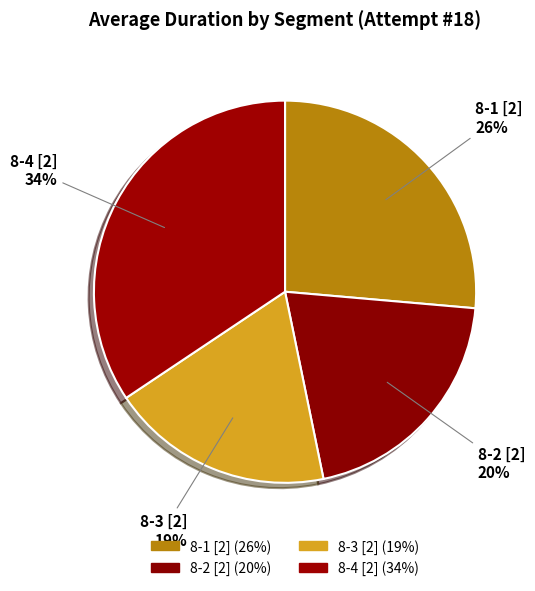

To the nearest percent, what portion does 8-1 [2] represent?

26%